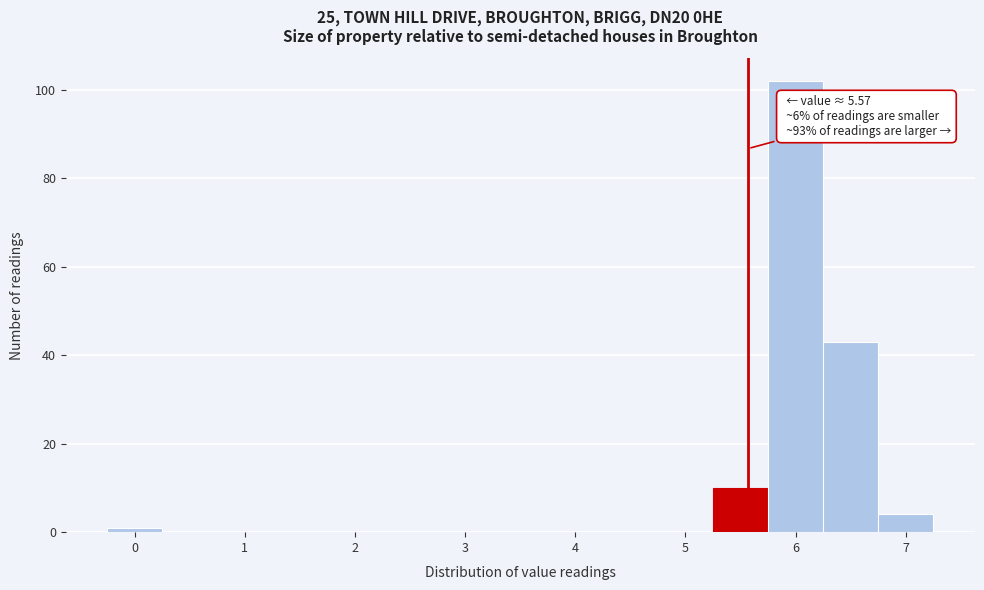

Over which range of the x-axis is the bar tallest?

5.75 to 6.25